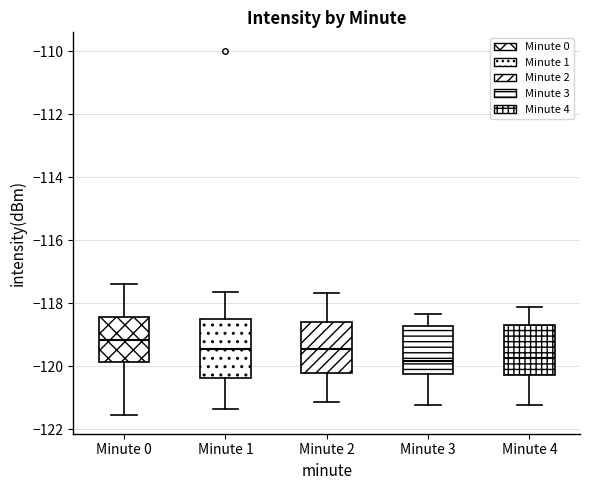

Reading left to right, transcribe this box plot: for each box, give where its median line is, the range the box spans, and where its two whiskers end, as read against the y-axis. The values are not printed on the chart, so give them approximately, as read against the axis.

Minute 0: median -119.2, box -119.8 to -118.4, whiskers -121.6 to -117.4
Minute 1: median -119.4, box -120.4 to -118.6, whiskers -121.4 to -117.6
Minute 2: median -119.4, box -120.2 to -118.6, whiskers -121.2 to -117.6
Minute 3: median -119.8, box -120.2 to -118.8, whiskers -121.2 to -118.4
Minute 4: median -119.8, box -120.2 to -118.6, whiskers -121.2 to -118.2